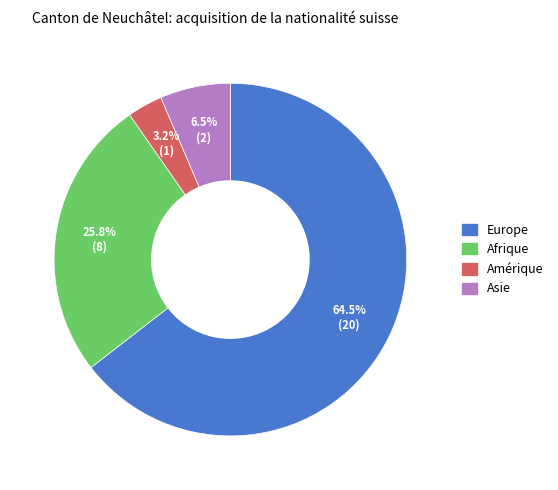

To the nearest percent, what is the average slice percentage?

25%